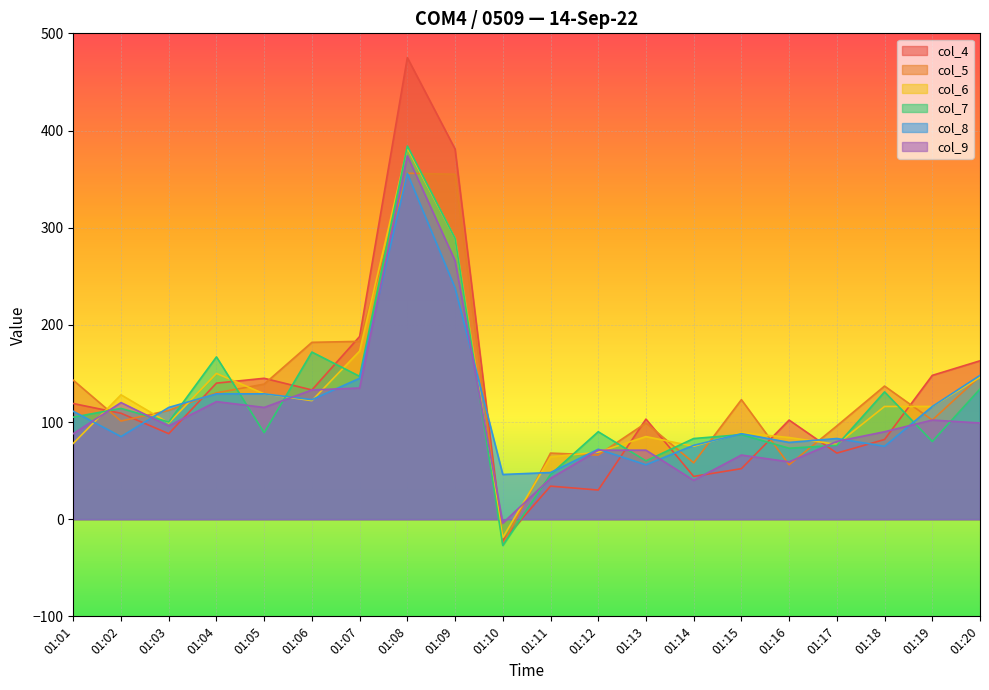

In col_5, how many points are lower than both neighbors (excluding endpoints)?

6